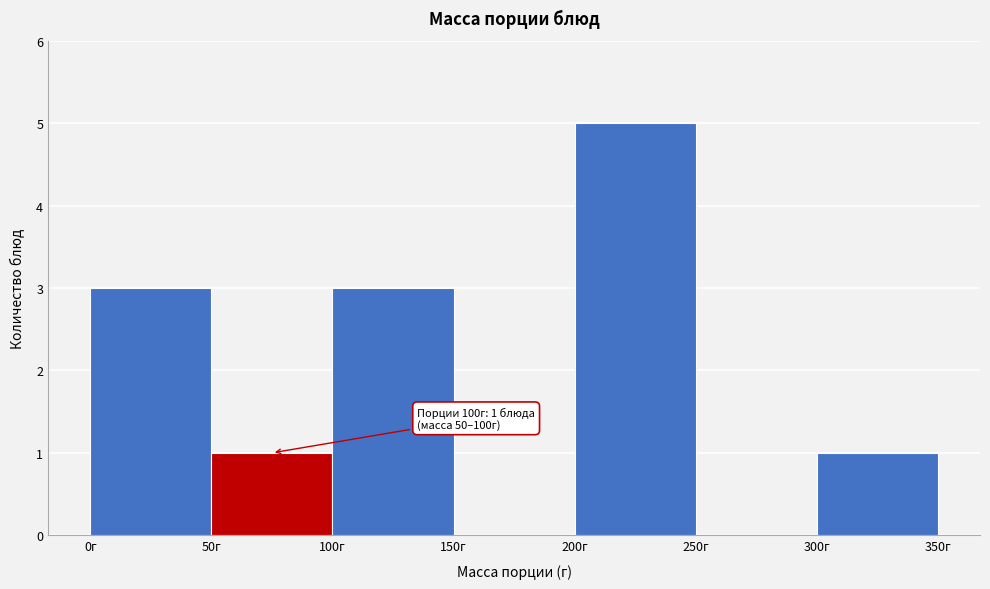

Which range on the x-axis has the tallest bar?

200 to 250